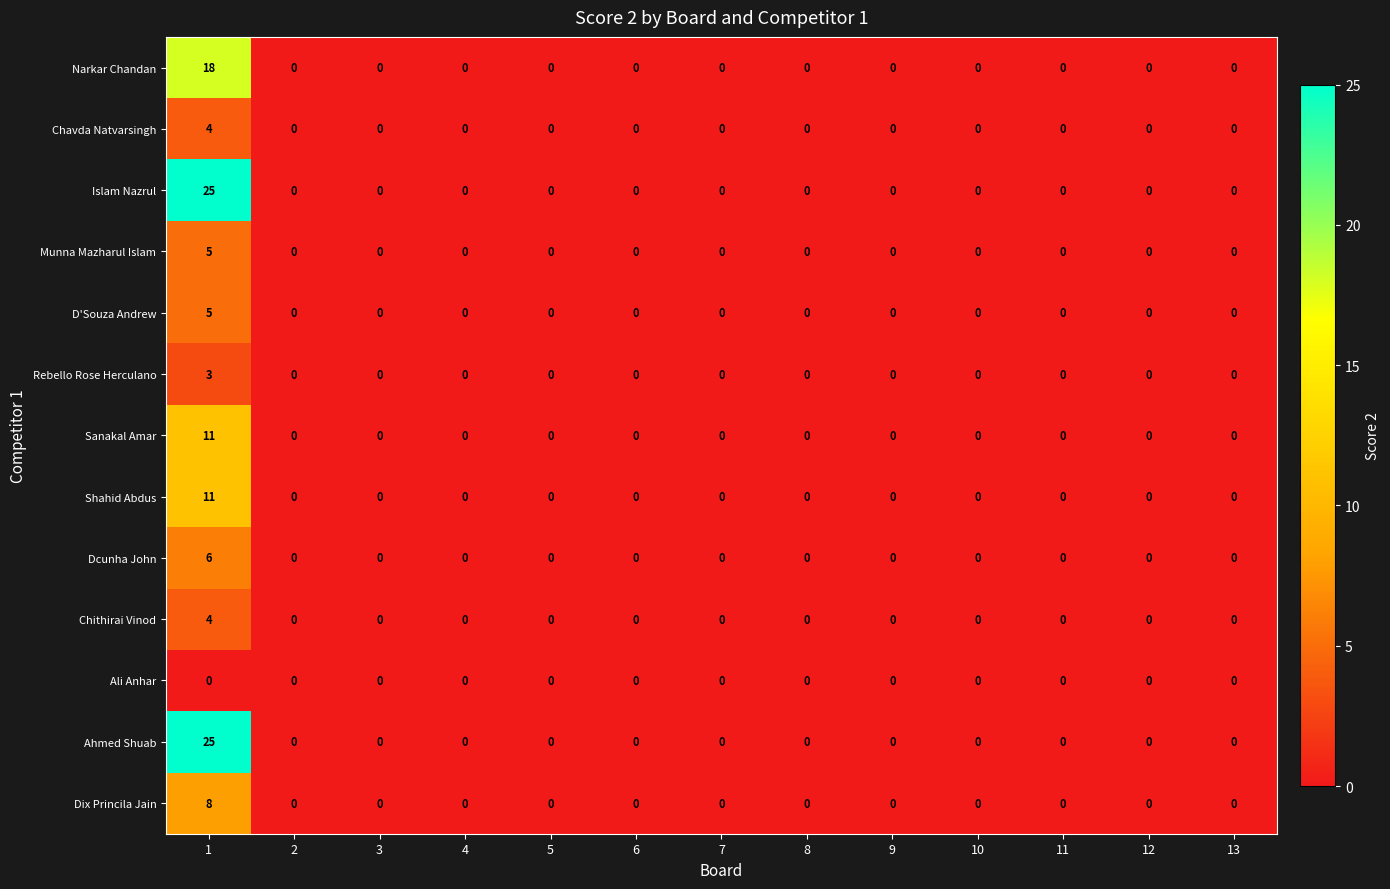

Is it true that Munna Mazharul Islam equals -3 at 12?

False